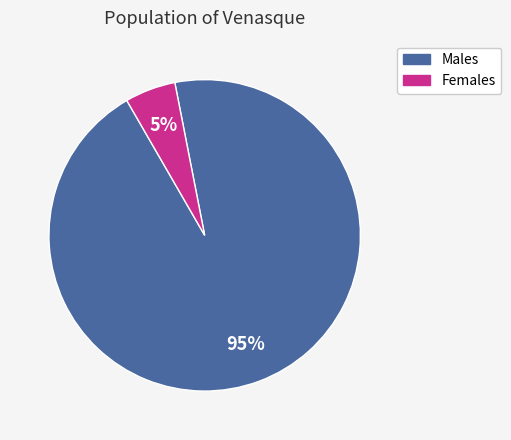

Does any single category account for the majority?

Yes